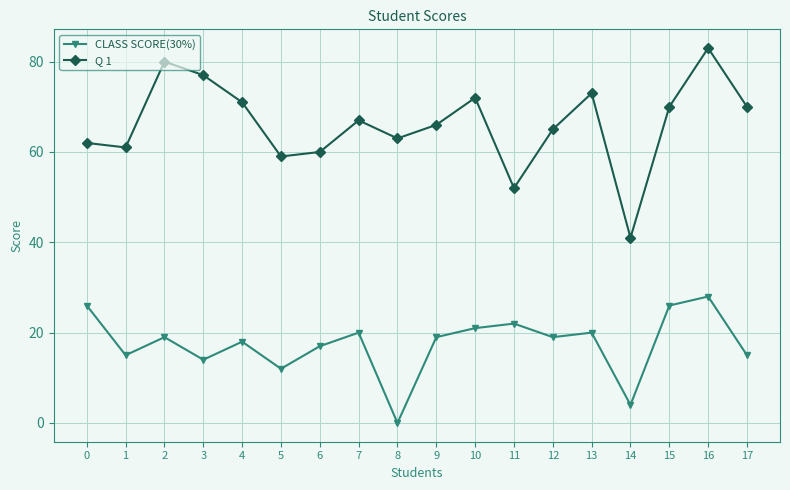

At 10, list the series in order from smallest to largest.

CLASS SCORE(30%), Q 1